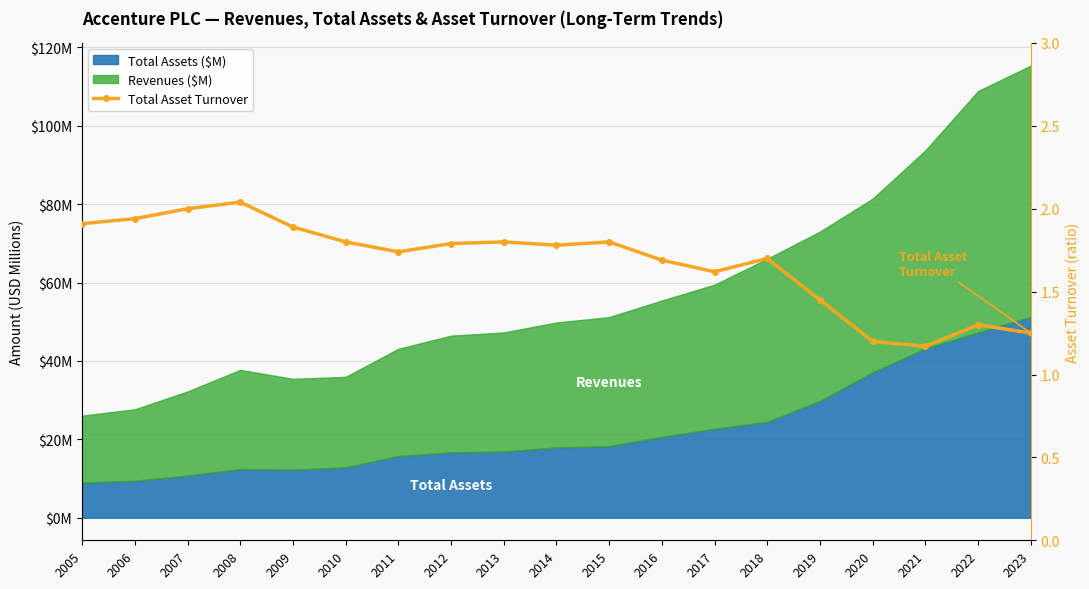

At which category does the data reach its first local peak?

2008